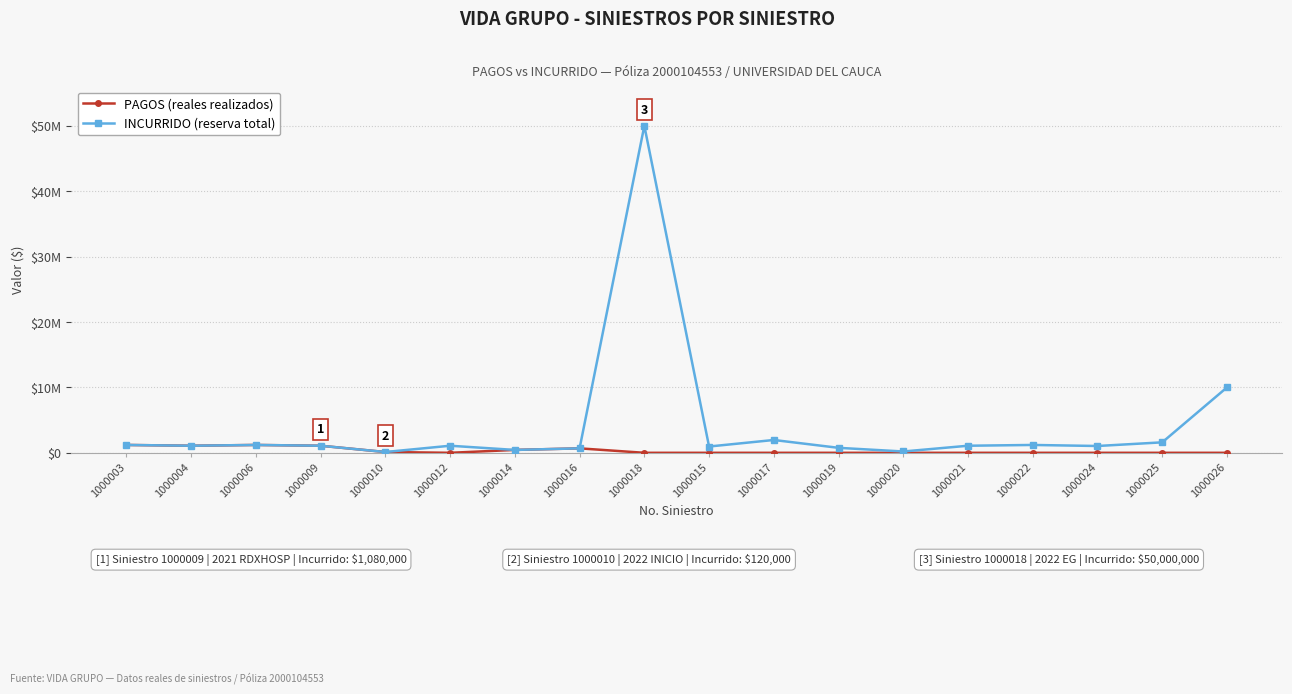

Which label corresponds to the smallest value in the chart?

1000012